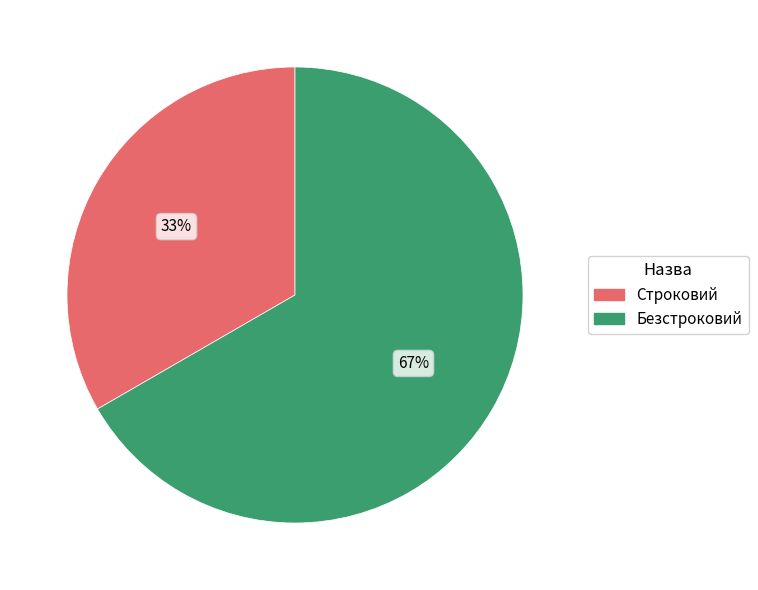

What is the ratio of the value at Строковий to the value at Безстроковий?

0.5